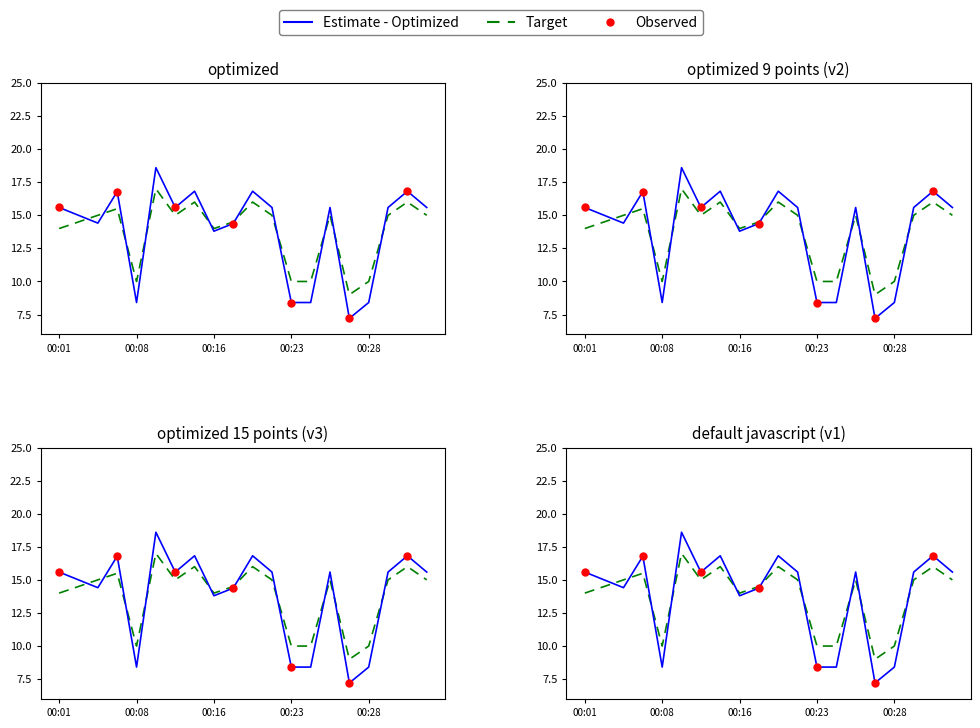

Which series reaches the maximum Y coordinate?

Estimate - Optimized